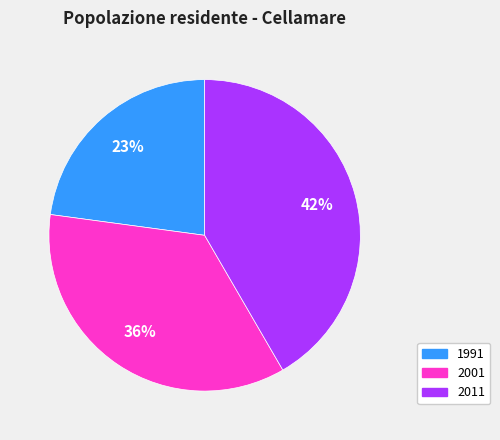

What percentage is the 1991 slice, to the nearest percent?

23%